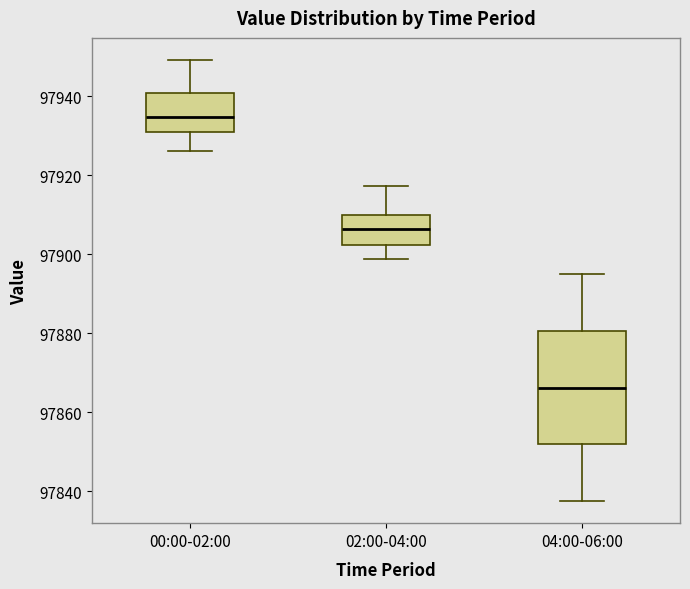

Which box's median line is the lowest?

04:00-06:00